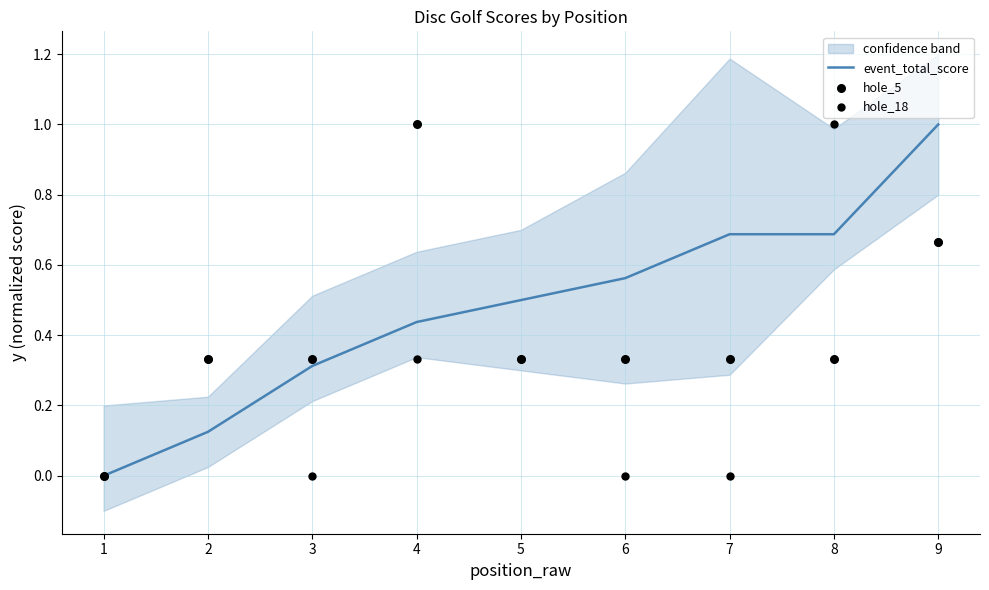

Which series reaches the minimum Y coordinate?

event_total_score